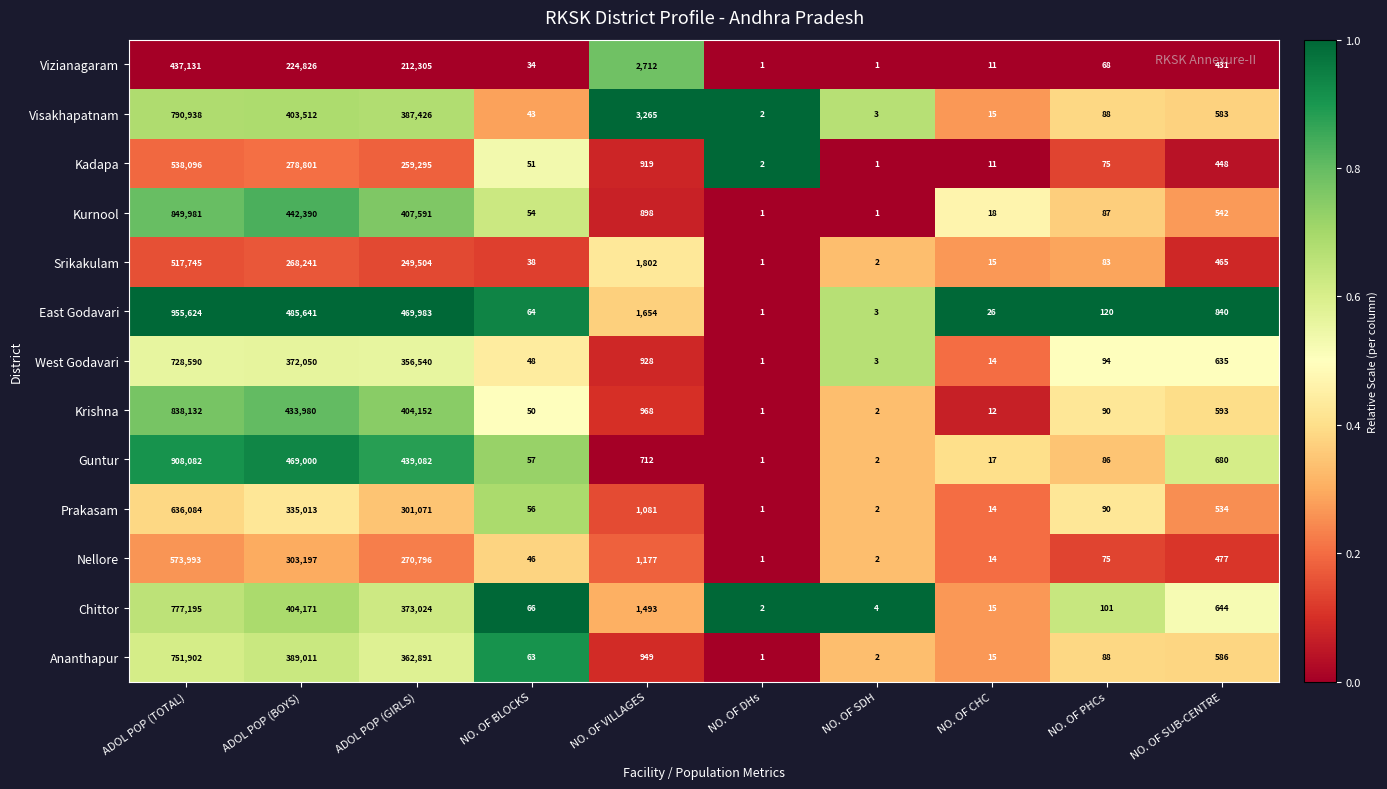

The value of Srikakulam at ADOL POP (BOYS) is 468476. True or false?

False